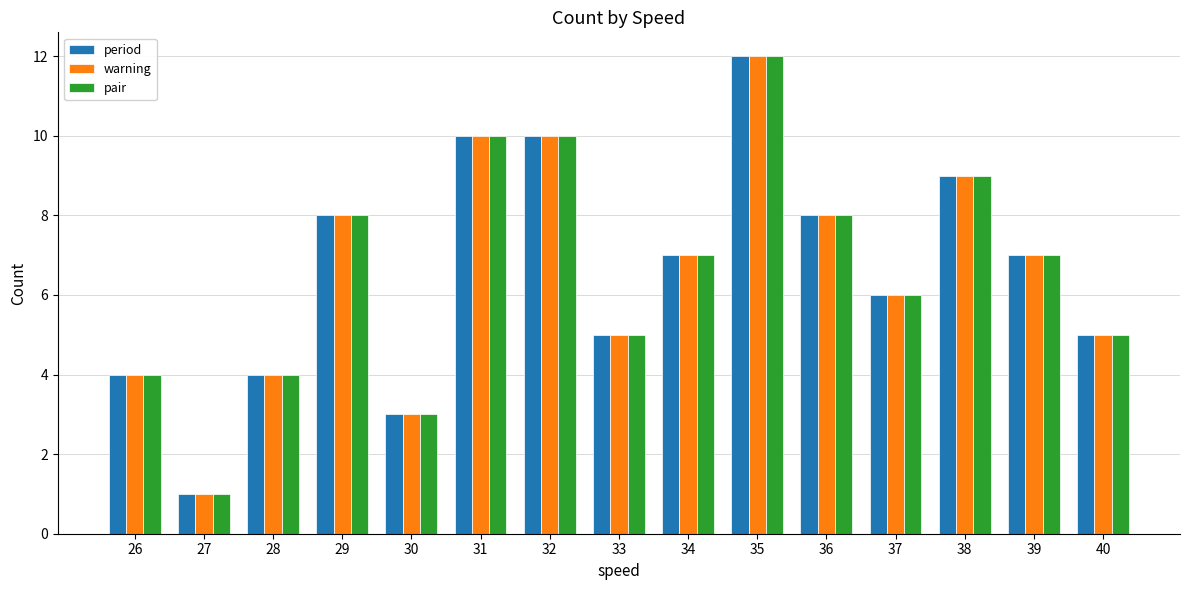

What is the average value of the period series?

7